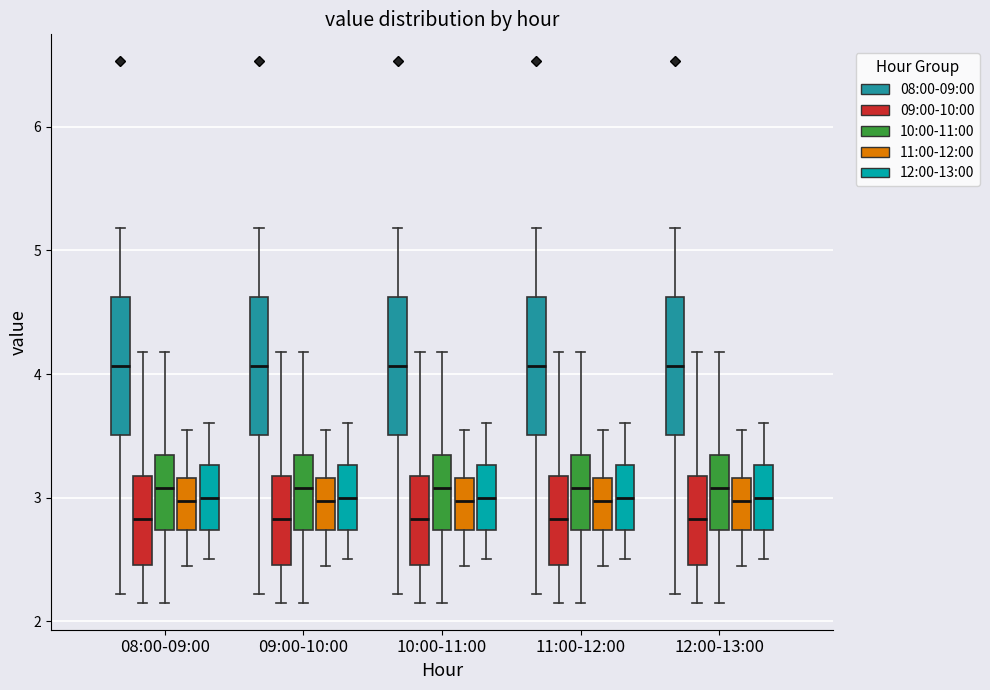

Reading left to right, transcribe this box plot: for each box, give where its median line is, the range the box spans, and where its two whiskers end, as read against the y-axis. The values are not printed on the chart, so give them approximately, as read against the axis.

08:00-09:00 (08:00-09:00): median 4.1, box 3.5 to 4.6, whiskers 2.2 to 5.2
08:00-09:00 (09:00-10:00): median 2.8, box 2.5 to 3.2, whiskers 2.2 to 4.2
08:00-09:00 (10:00-11:00): median 3.1, box 2.7 to 3.3, whiskers 2.2 to 4.2
08:00-09:00 (11:00-12:00): median 3.0, box 2.7 to 3.2, whiskers 2.5 to 3.6
08:00-09:00 (12:00-13:00): median 3.0, box 2.7 to 3.3, whiskers 2.5 to 3.6
09:00-10:00 (08:00-09:00): median 4.1, box 3.5 to 4.6, whiskers 2.2 to 5.2
09:00-10:00 (09:00-10:00): median 2.8, box 2.5 to 3.2, whiskers 2.2 to 4.2
09:00-10:00 (10:00-11:00): median 3.1, box 2.7 to 3.3, whiskers 2.2 to 4.2
09:00-10:00 (11:00-12:00): median 3.0, box 2.7 to 3.2, whiskers 2.5 to 3.6
09:00-10:00 (12:00-13:00): median 3.0, box 2.7 to 3.3, whiskers 2.5 to 3.6
10:00-11:00 (08:00-09:00): median 4.1, box 3.5 to 4.6, whiskers 2.2 to 5.2
10:00-11:00 (09:00-10:00): median 2.8, box 2.5 to 3.2, whiskers 2.2 to 4.2
10:00-11:00 (10:00-11:00): median 3.1, box 2.7 to 3.3, whiskers 2.2 to 4.2
10:00-11:00 (11:00-12:00): median 3.0, box 2.7 to 3.2, whiskers 2.5 to 3.6
10:00-11:00 (12:00-13:00): median 3.0, box 2.7 to 3.3, whiskers 2.5 to 3.6
11:00-12:00 (08:00-09:00): median 4.1, box 3.5 to 4.6, whiskers 2.2 to 5.2
11:00-12:00 (09:00-10:00): median 2.8, box 2.5 to 3.2, whiskers 2.2 to 4.2
11:00-12:00 (10:00-11:00): median 3.1, box 2.7 to 3.3, whiskers 2.2 to 4.2
11:00-12:00 (11:00-12:00): median 3.0, box 2.7 to 3.2, whiskers 2.5 to 3.6
11:00-12:00 (12:00-13:00): median 3.0, box 2.7 to 3.3, whiskers 2.5 to 3.6
12:00-13:00 (08:00-09:00): median 4.1, box 3.5 to 4.6, whiskers 2.2 to 5.2
12:00-13:00 (09:00-10:00): median 2.8, box 2.5 to 3.2, whiskers 2.2 to 4.2
12:00-13:00 (10:00-11:00): median 3.1, box 2.7 to 3.3, whiskers 2.2 to 4.2
12:00-13:00 (11:00-12:00): median 3.0, box 2.7 to 3.2, whiskers 2.5 to 3.6
12:00-13:00 (12:00-13:00): median 3.0, box 2.7 to 3.3, whiskers 2.5 to 3.6